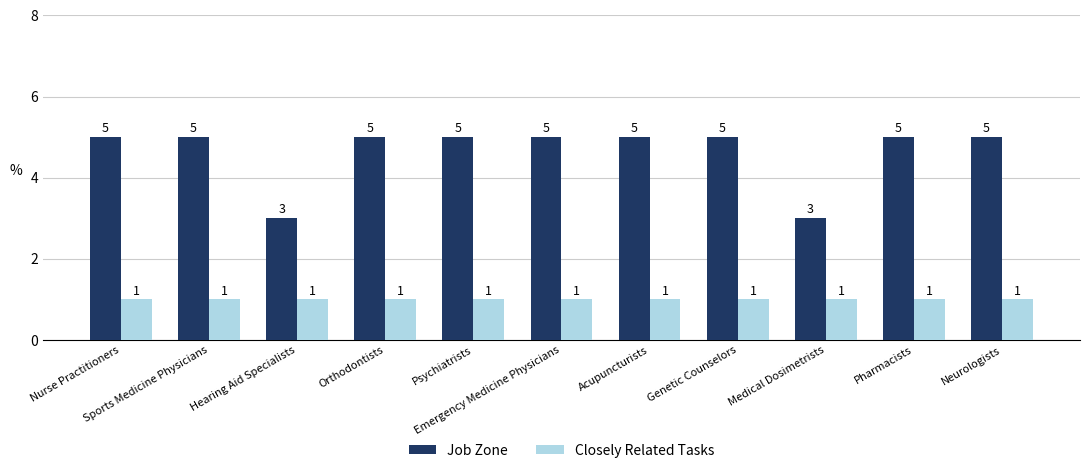

Does the chart contain any negative values?

No